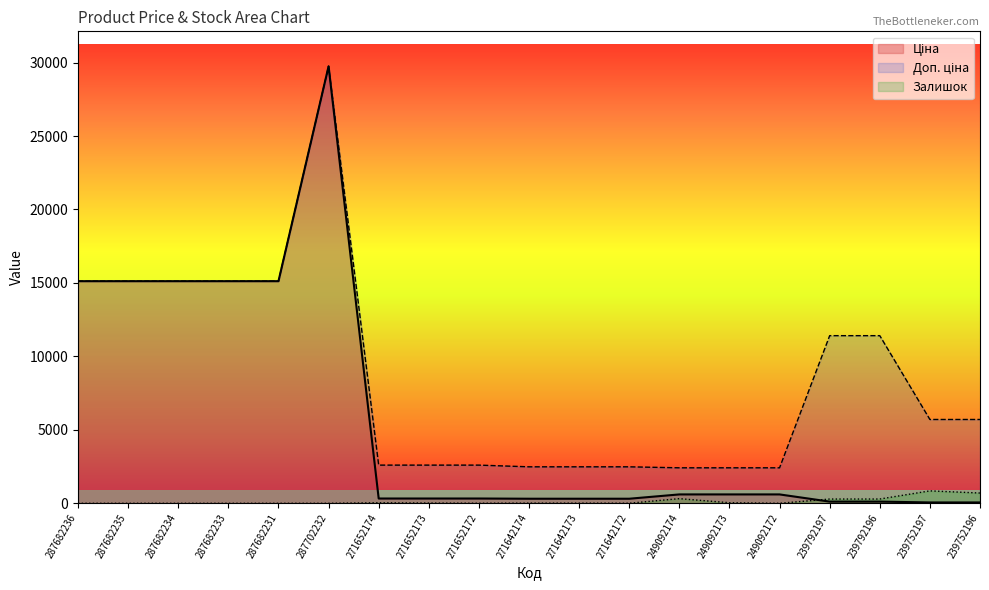

How many series are shown in this chart?

3